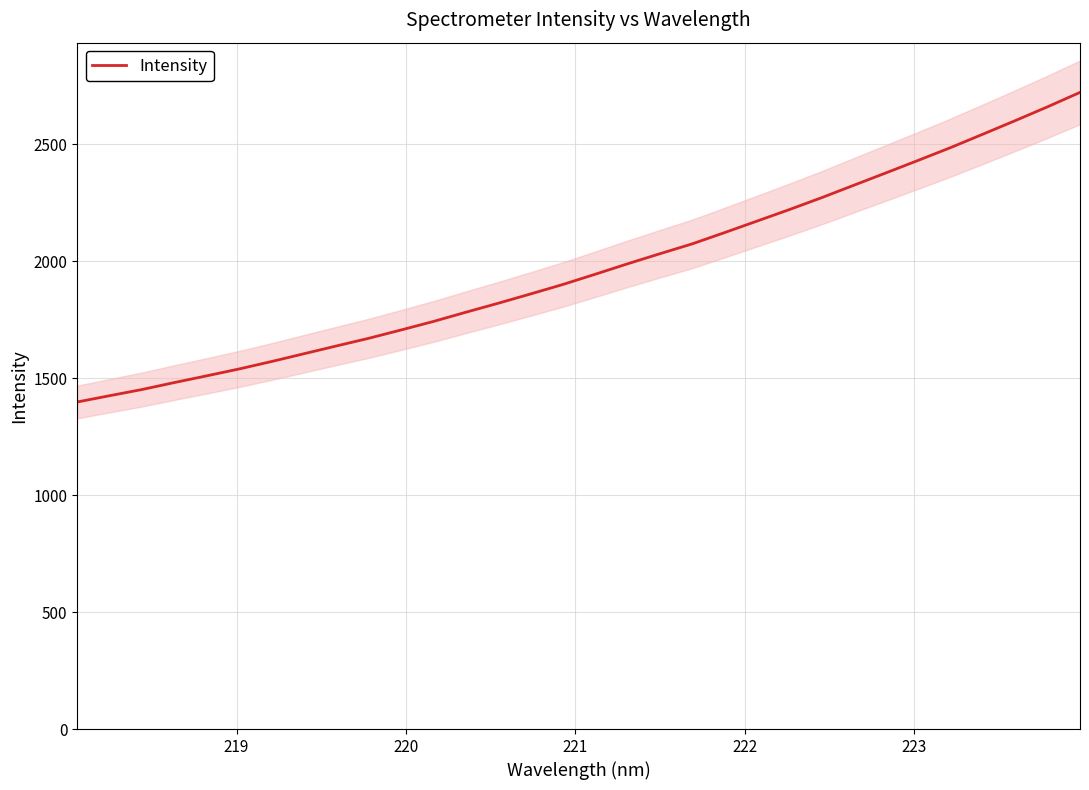

What is the minimum value for Intensity?

1398.1